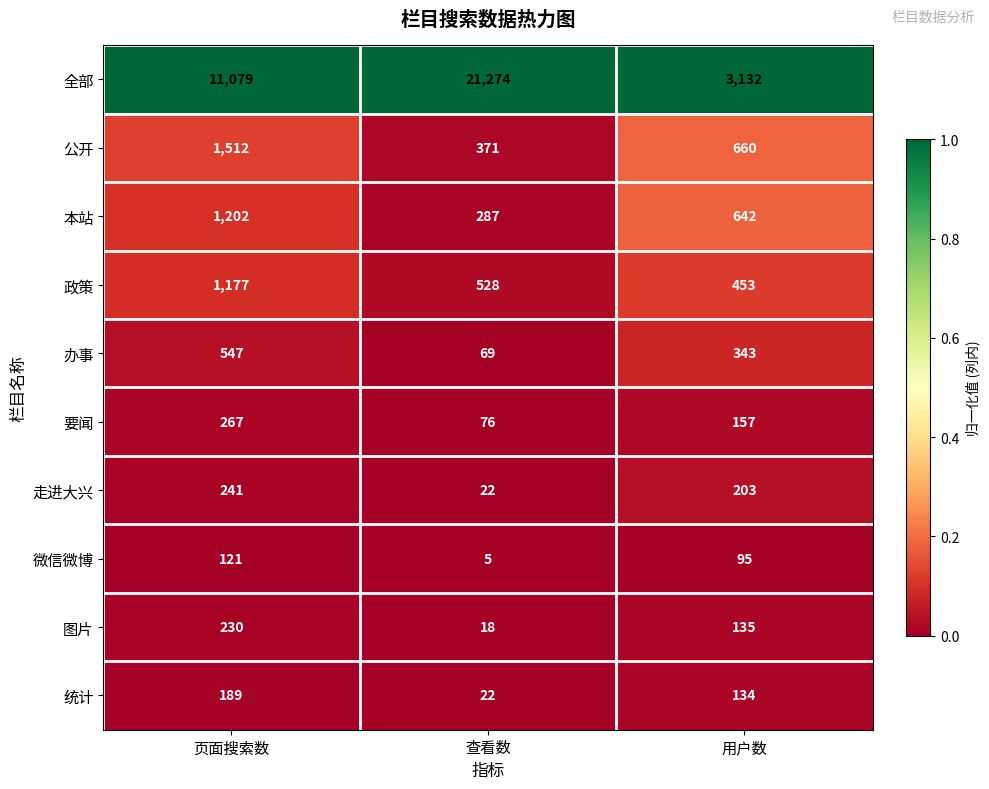

Reading left to right, extract all data points from this chart.

全部: 11079	21274	3132
公开: 1512	371	660
本站: 1202	287	642
政策: 1177	528	453
办事: 547	69	343
要闻: 267	76	157
走进大兴: 241	22	203
微信微博: 121	5	95
图片: 230	18	135
统计: 189	22	134